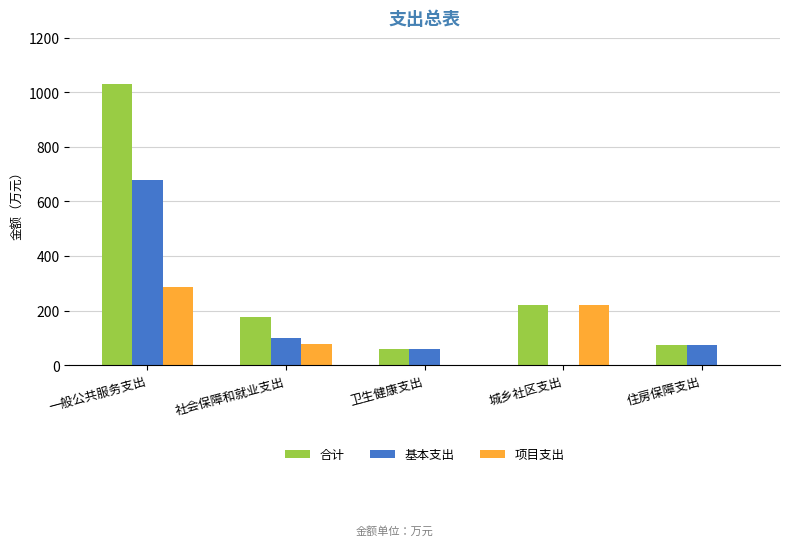

What is the sum of all 合计 values?

1562.9